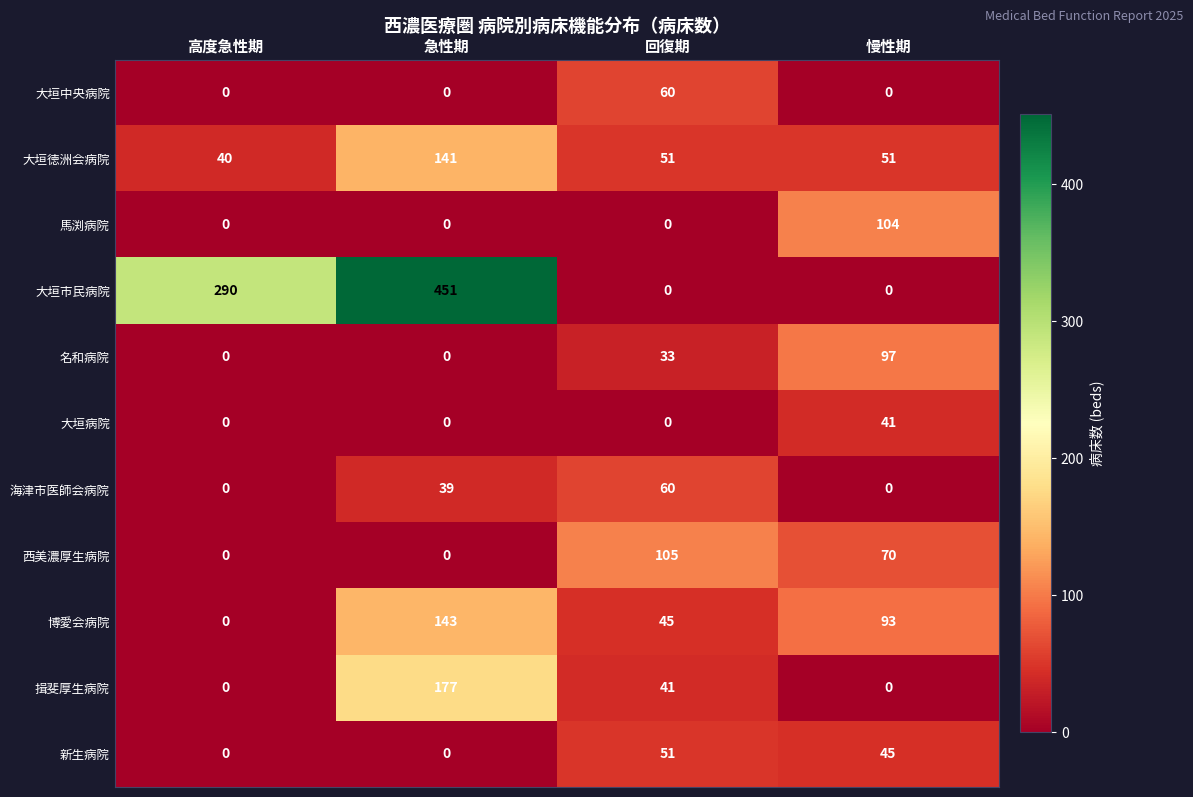

How many positive values does the 揖斐厚生病院 series have?

2